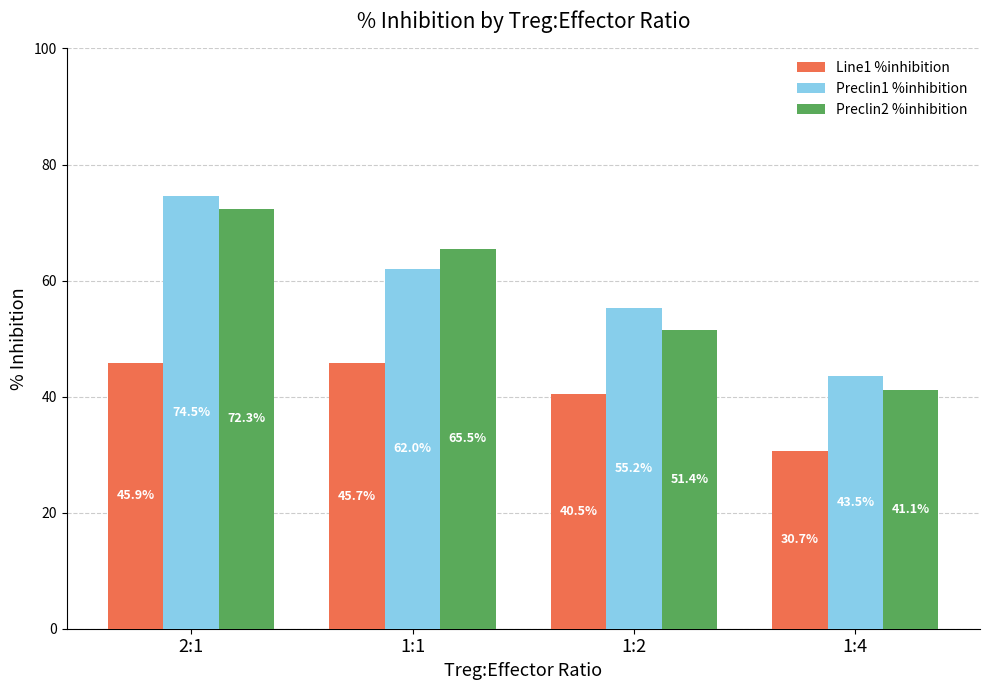

What is the sum of all Preclin2 %inhibition values?

230.3